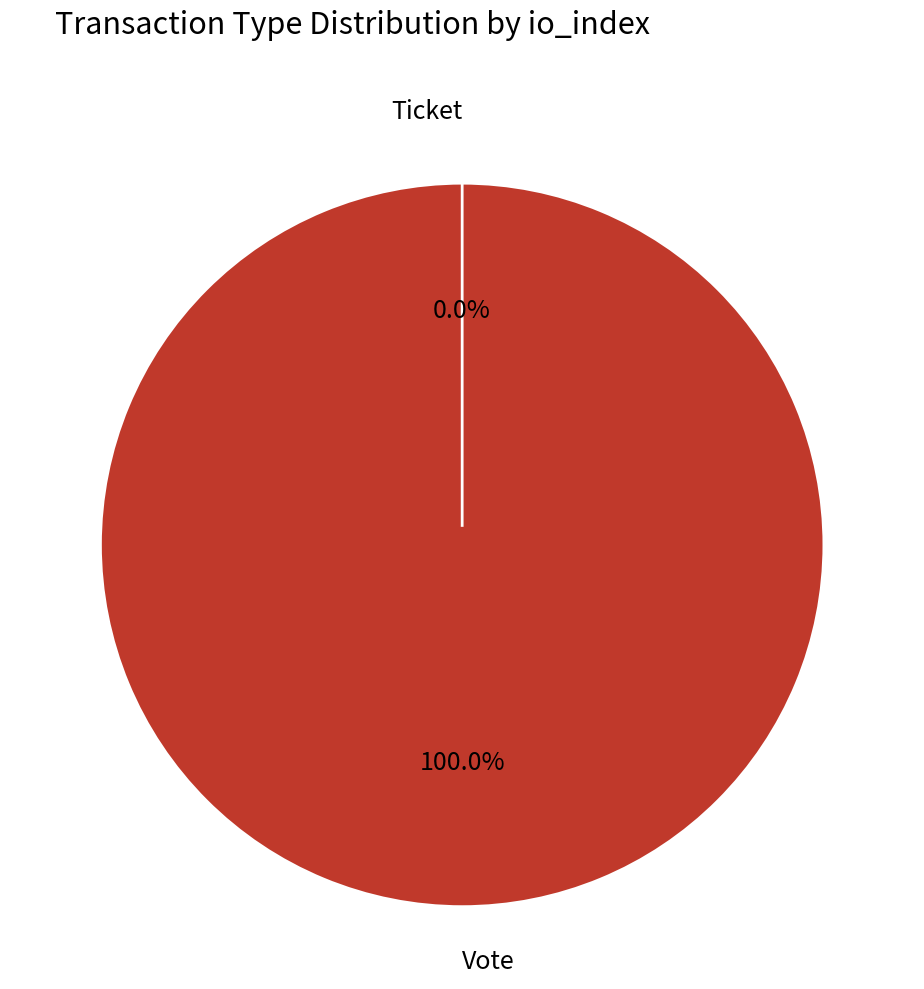

What is the change in value from Vote to Ticket?

-1